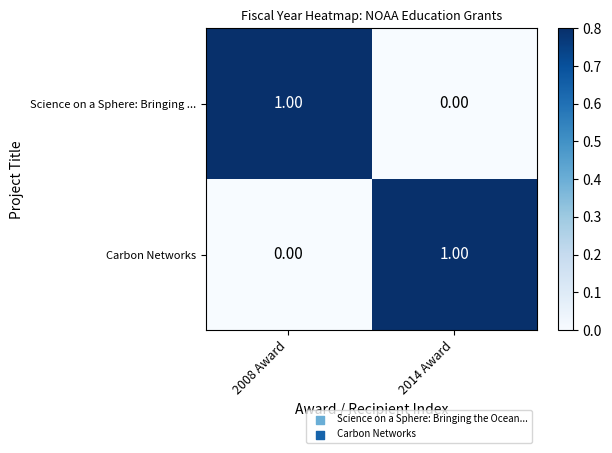

Rank the series at 2008 Award from highest to lowest value.

Science on a Sphere: Bringing ..., Carbon Networks